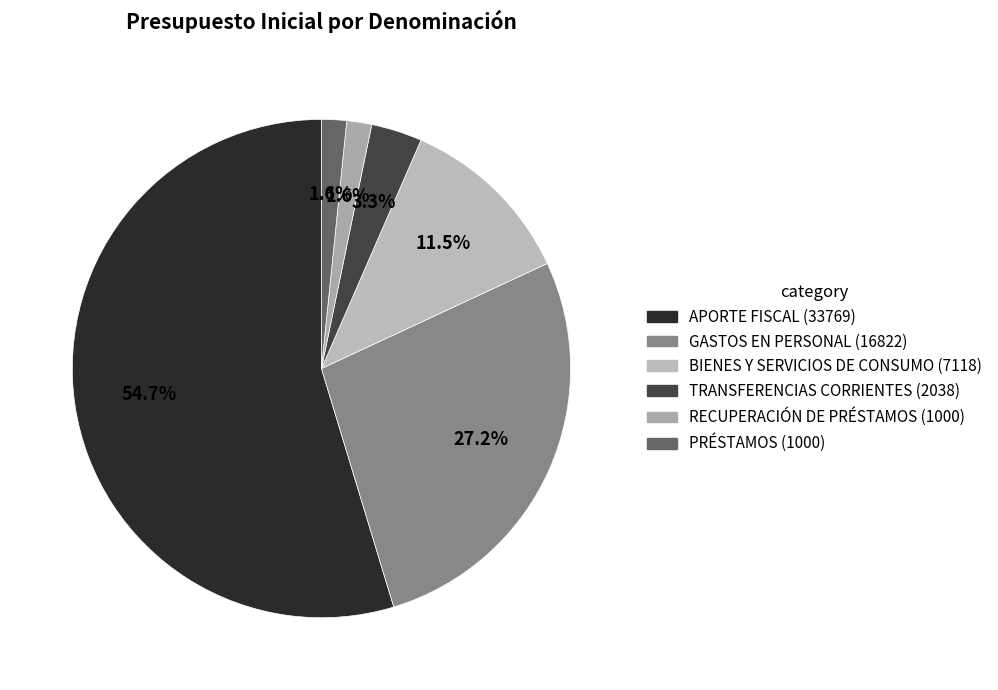

Approximately how many times larger is the value at APORTE FISCAL compared to RECUPERACIÓN DE PRÉSTAMOS?

33.8